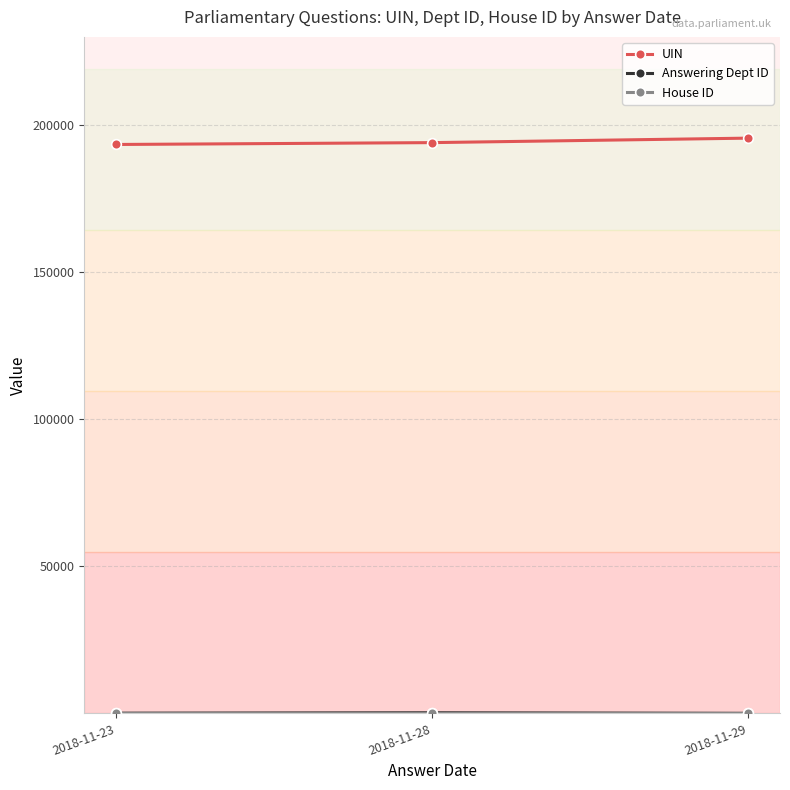

Which series has the largest total across all categories?

UIN